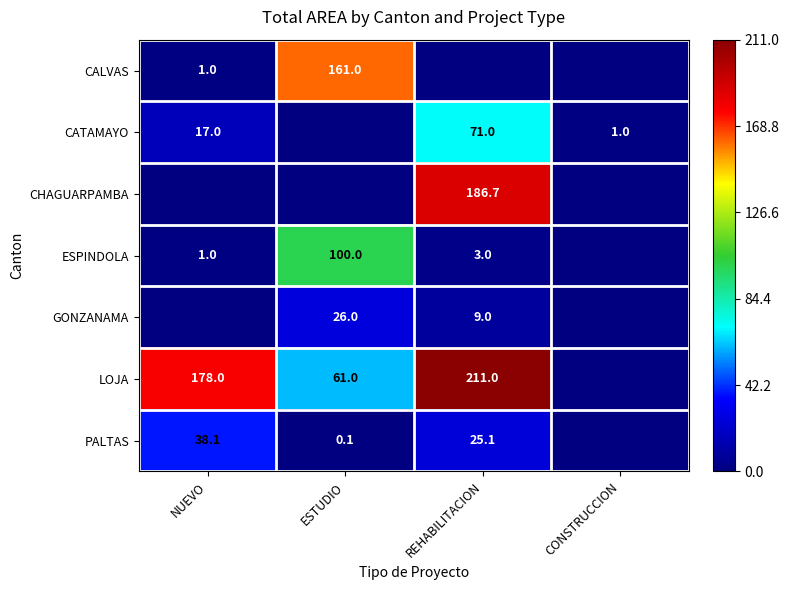

True or false: GONZANAMA has a value of 12.8 at REHABILITACION.

False